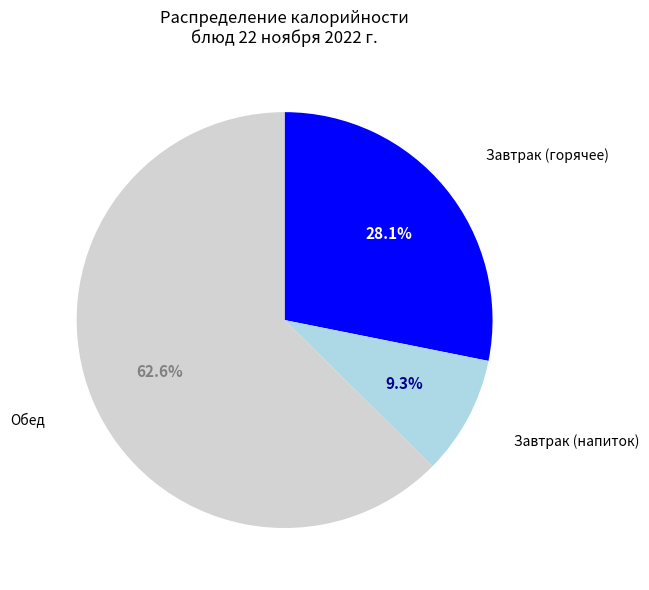

Is there a majority slice in this chart?

Yes